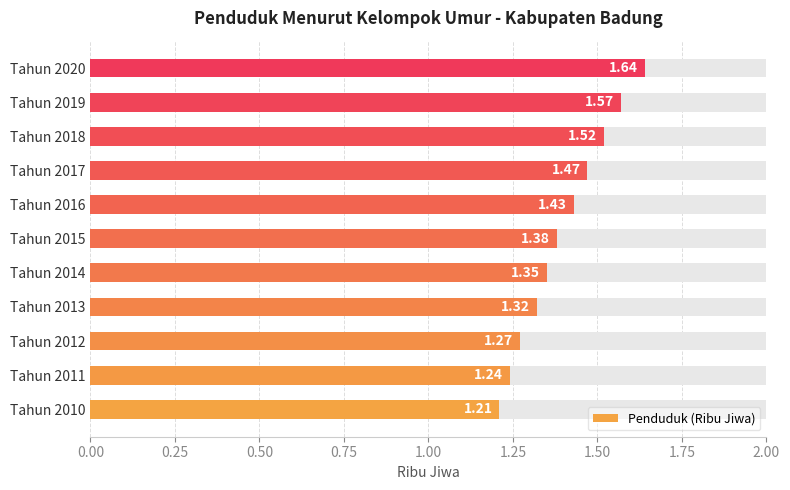

Reading left to right, transcribe all the data shown in this chart.

1.2	1.2	1.3	1.3	1.4	1.4	1.4	1.5	1.5	1.6	1.6